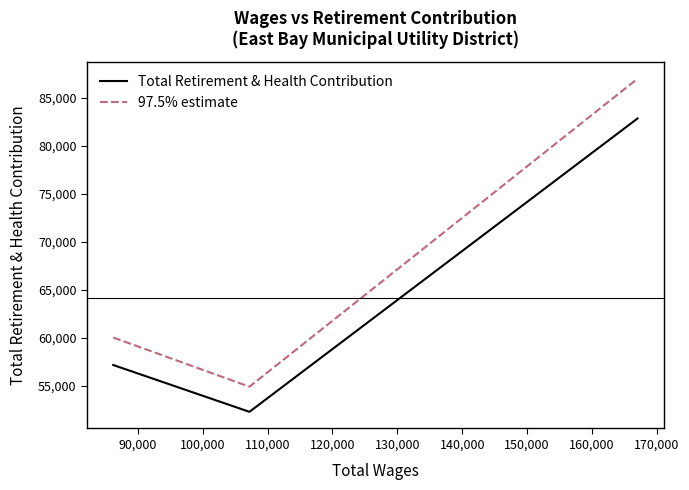

What is the difference between the maximum and minimum values in the Total Retirement & Health Contribution series?

30533.0